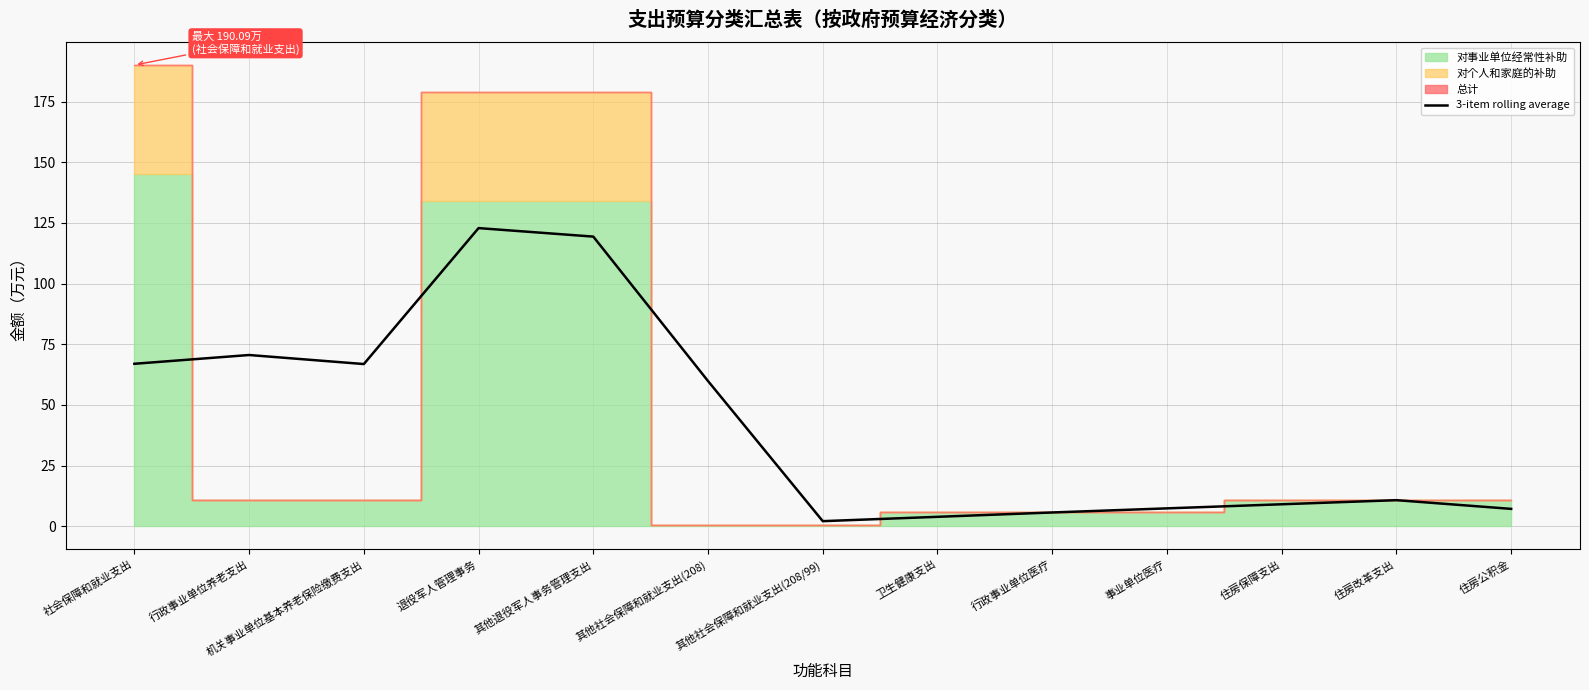

What is the average value?

42.5